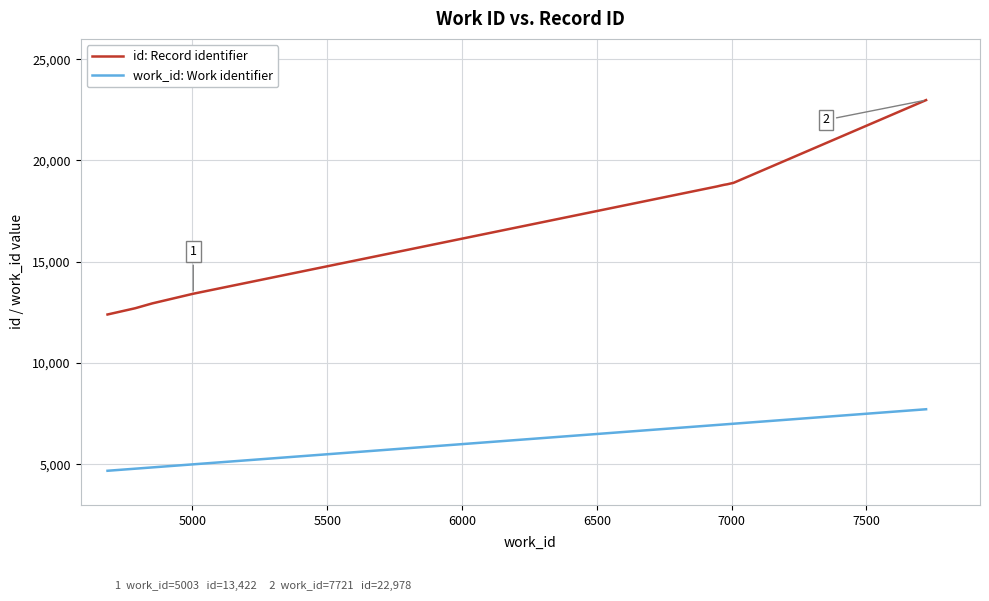

List the series in order of their overall mean, highest first.

id: Record identifier, work_id: Work identifier